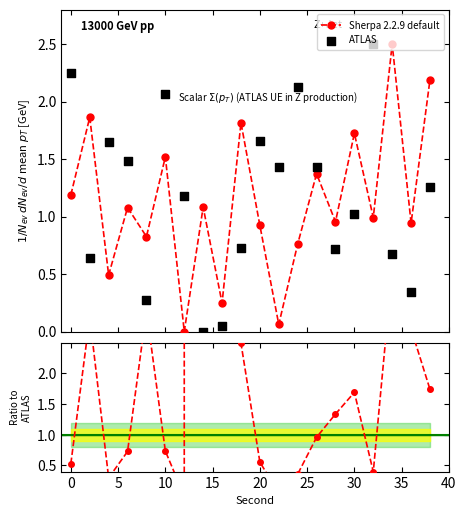

Which series reaches the minimum Y coordinate?

Sherpa 2.2.9 default